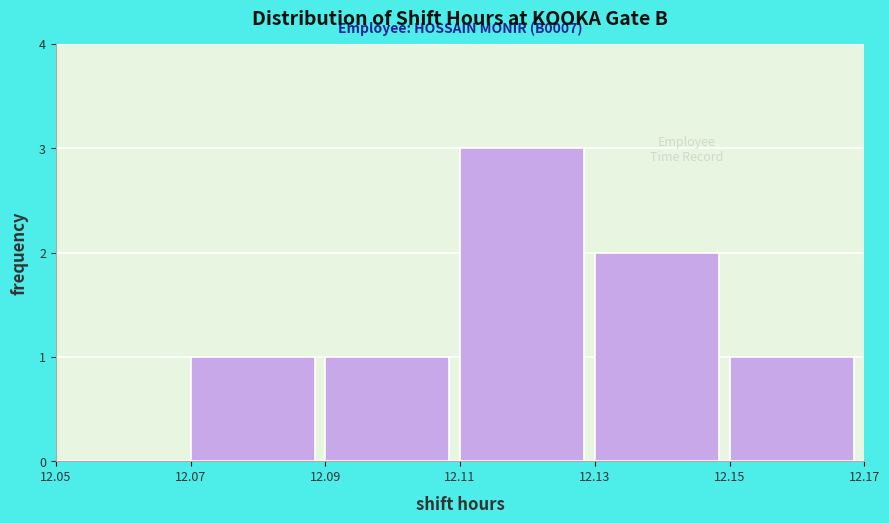

Which range on the x-axis has the tallest bar?

12.11 to 12.13